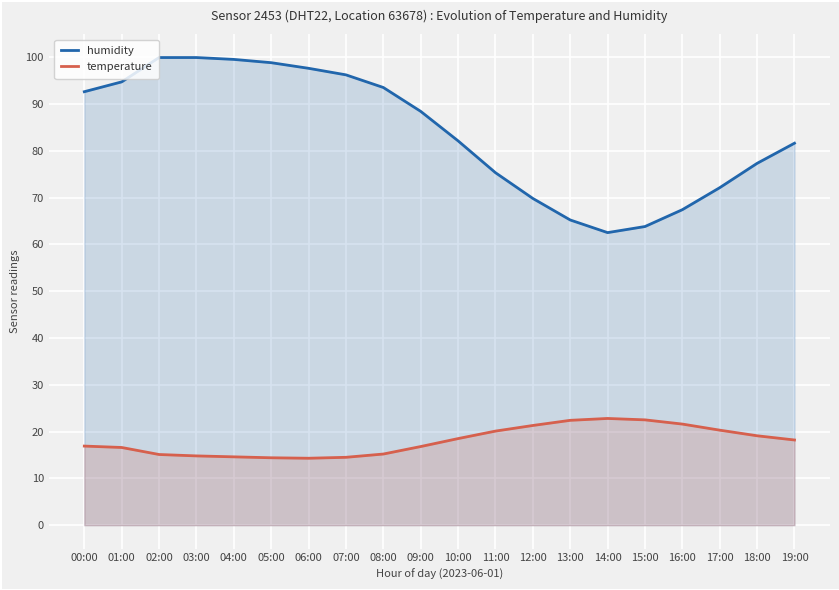

Reading left to right, extract all data points from this chart.

humidity: 92.6	94.7	99.9	99.9	99.5	98.8	97.6	96.2	93.5	88.4	82.1	75.3	69.8	65.2	62.5	63.8	67.4	72.1	77.3	81.6
temperature: 16.9	16.6	15.1	14.8	14.6	14.4	14.3	14.5	15.2	16.8	18.5	20.1	21.3	22.4	22.8	22.5	21.6	20.3	19.1	18.2